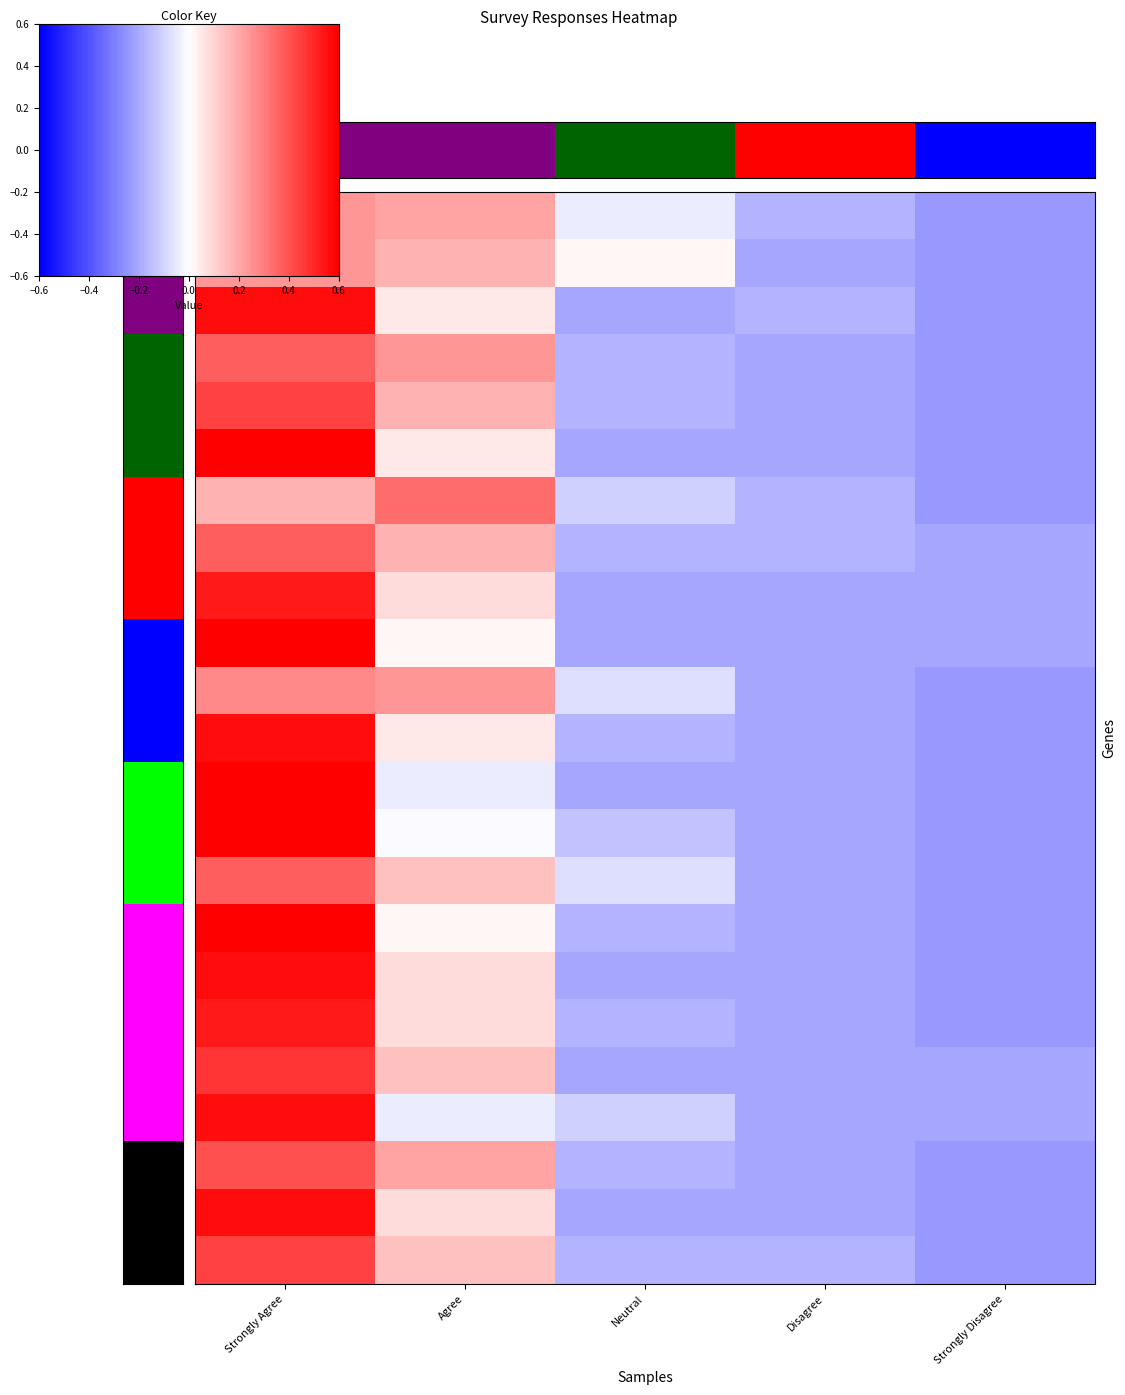

Which category has the lowest value across all series?

Strongly Disagree